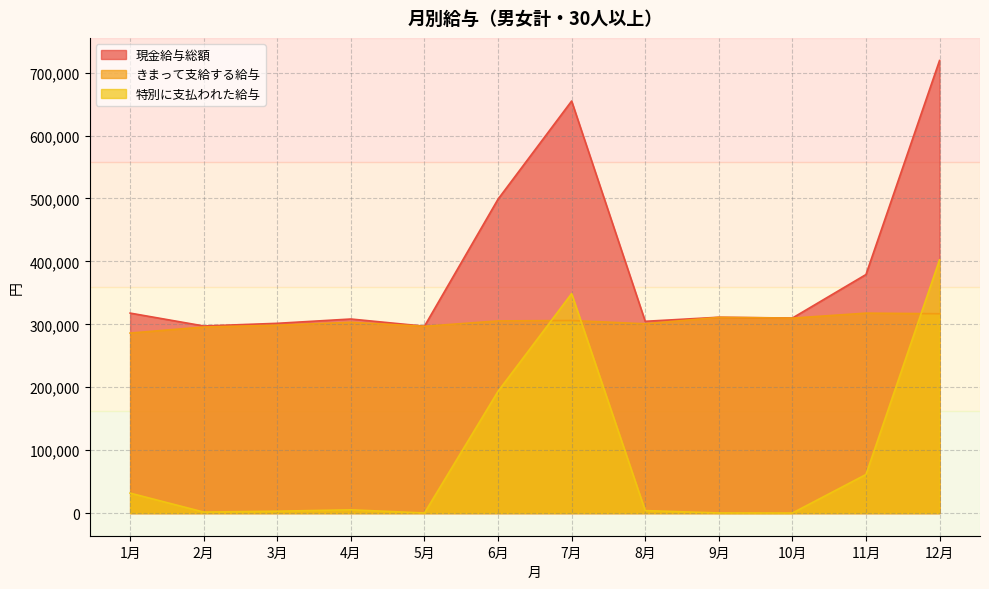

At which category is the sum across all series the highest?

12月